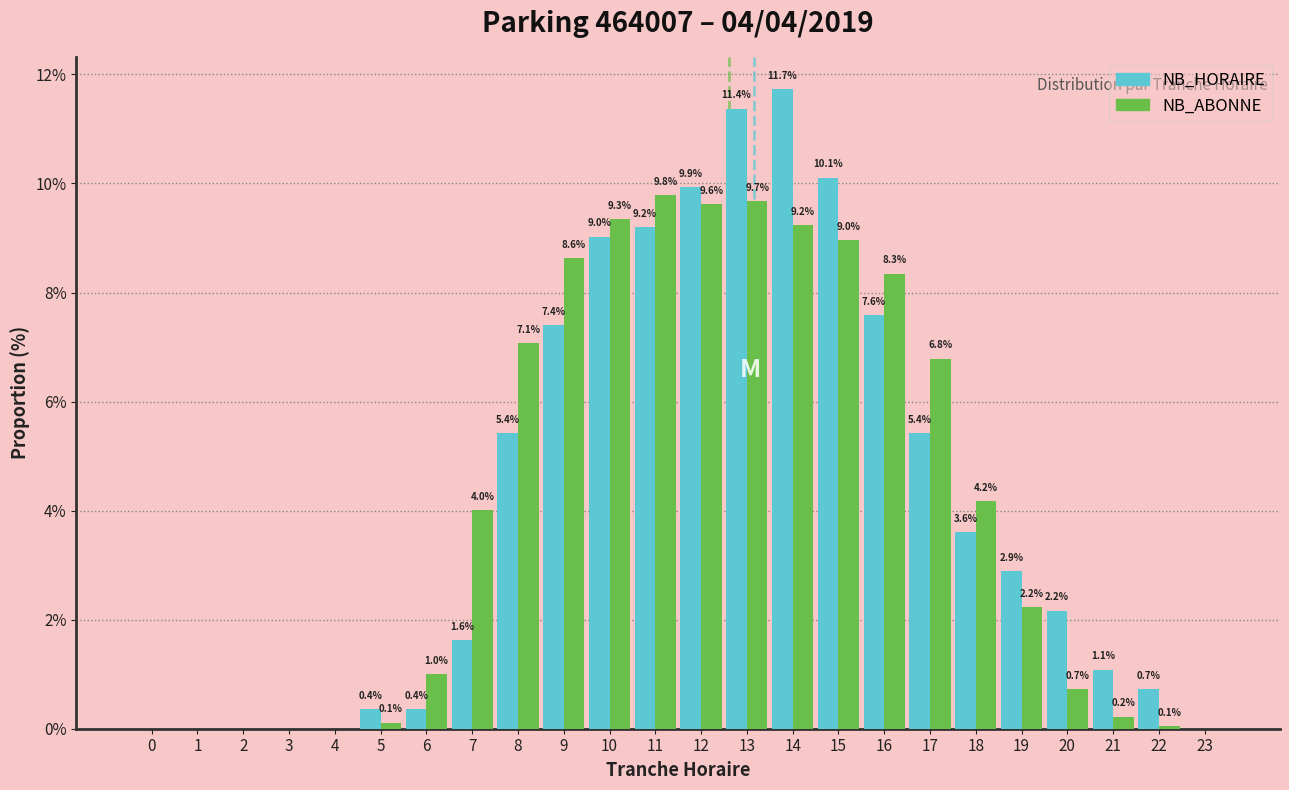

Reading right to left, list all the values displayed in this chart.

NB_HORAIRE: 23=0.0	22=0.7	21=1.1	20=2.2	19=2.9	18=3.6	17=5.4	16=7.6	15=10.1	14=11.7	13=11.4	12=9.9	11=9.2	10=9.0	9=7.4	8=5.4	7=1.6	6=0.4	5=0.4	4=0.0	3=0.0	2=0.0	1=0.0	0=0.0
NB_ABONNE: 23=0.0	22=0.1	21=0.2	20=0.7	19=2.2	18=4.2	17=6.8	16=8.3	15=9.0	14=9.2	13=9.7	12=9.6	11=9.8	10=9.3	9=8.6	8=7.1	7=4.0	6=1.0	5=0.1	4=0.0	3=0.0	2=0.0	1=0.0	0=0.0